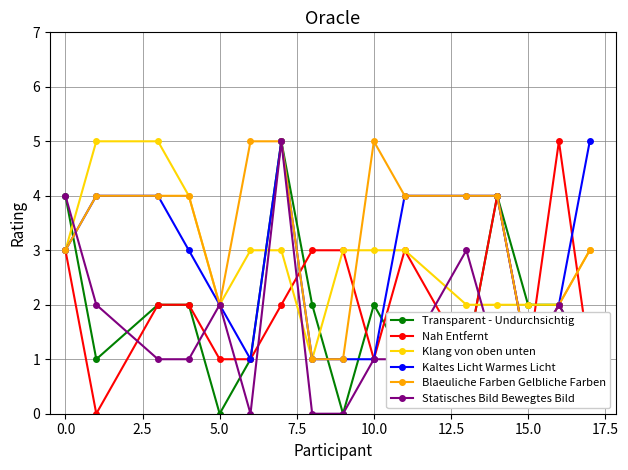

Which series changed the most between 5.0 and 7.5?

Transparent - Undurchsichtig